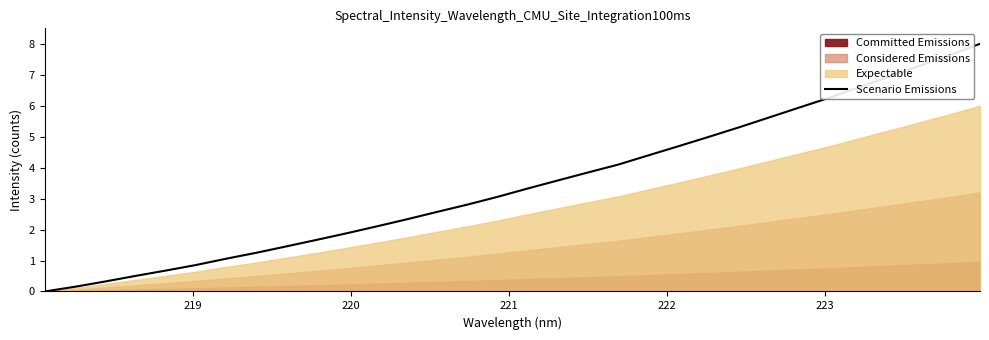

What is the maximum value for Scenario Emissions?

8.0